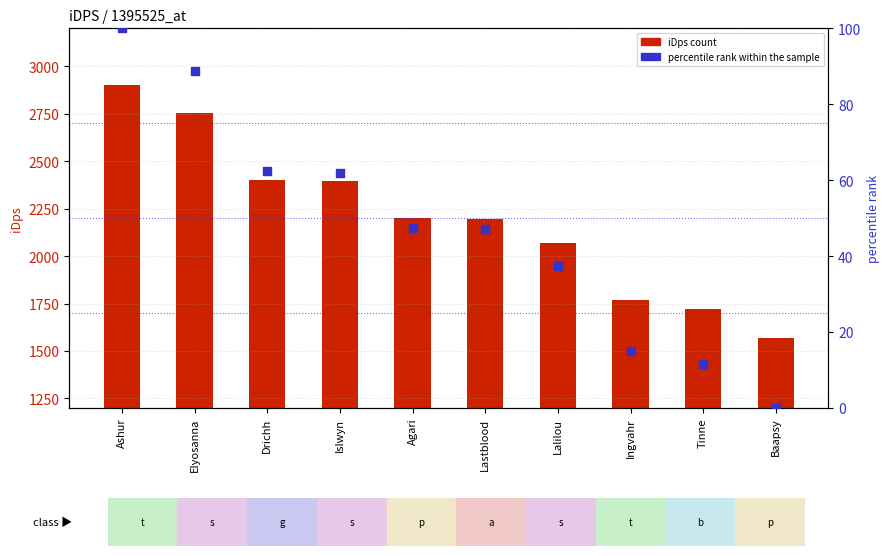

Which series has the largest total across all categories?

iDps